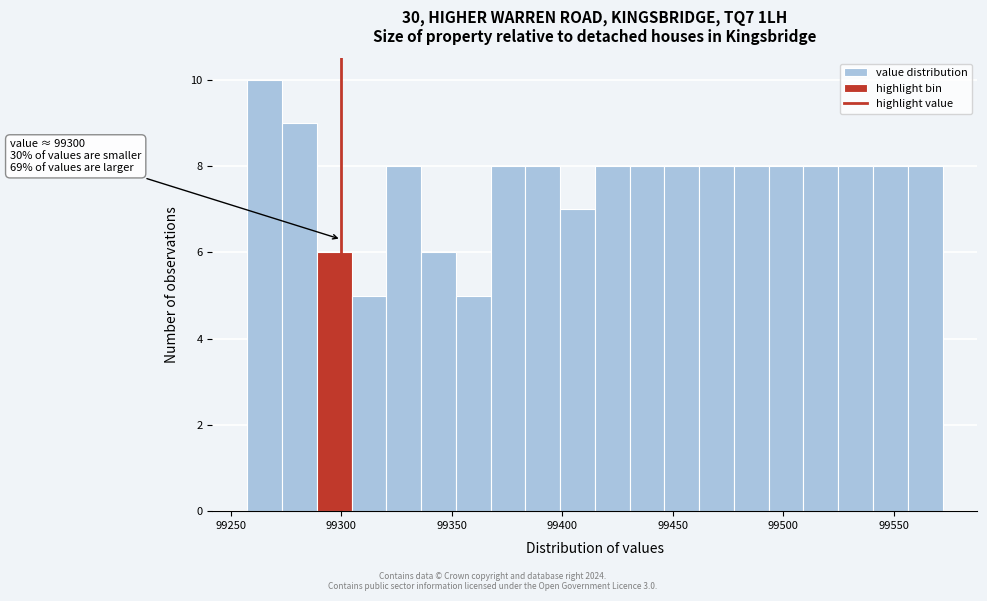

Around what value on the x-axis is the tallest bar? Give the approximate position of its centre, as read against the axis.

99265